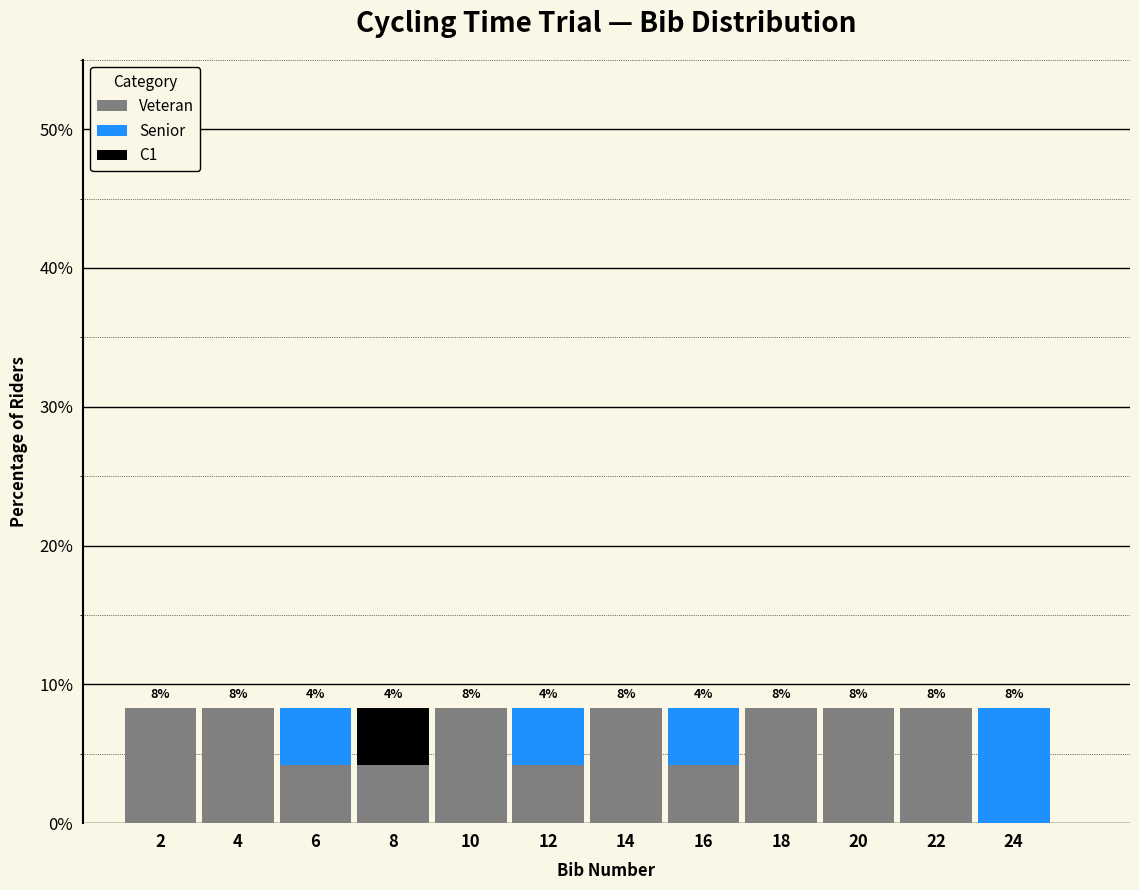

What is the sum of the Veteran values at 6 and 12?

8.3